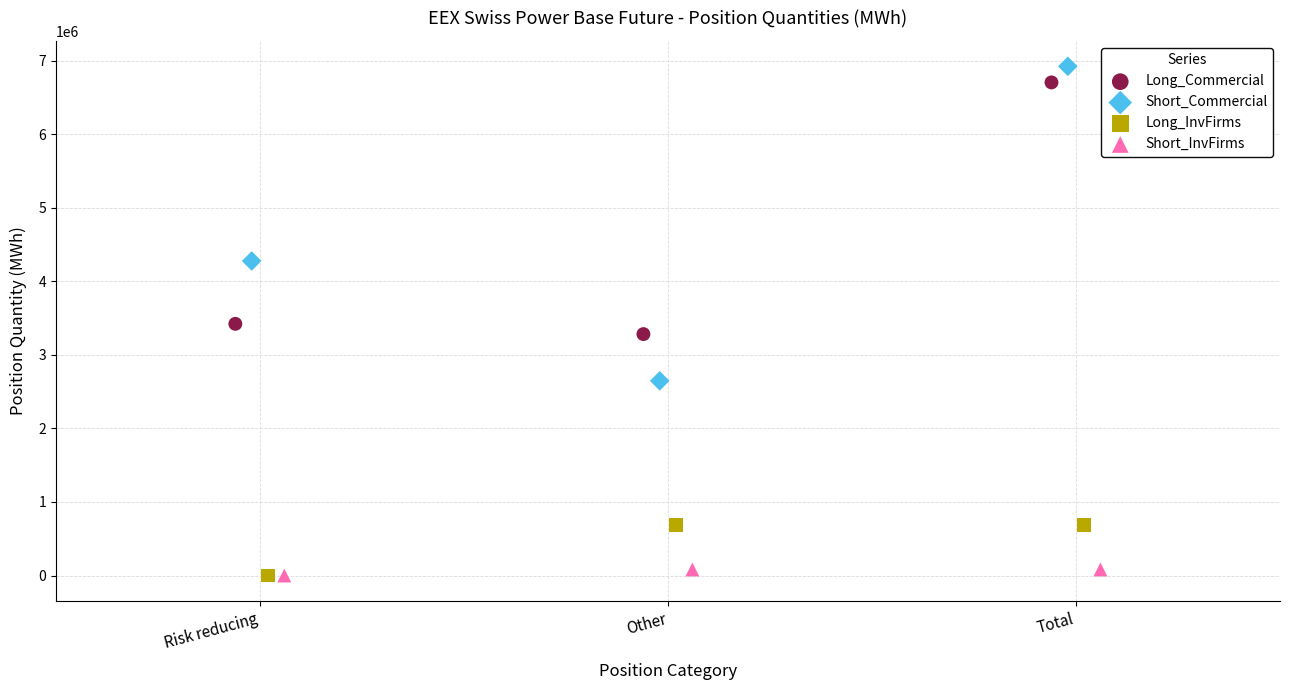

What are all the series names shown in the legend?

Long_Commercial, Short_Commercial, Long_InvFirms, Short_InvFirms